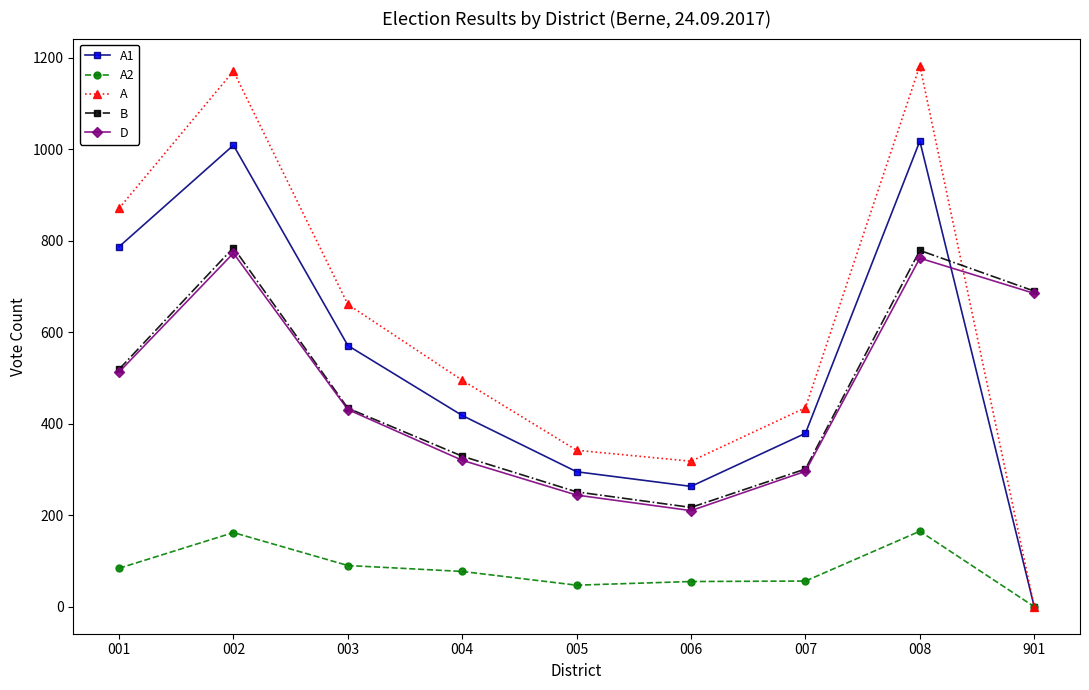

The A1 series shows 1378 at 008. True or false?

False